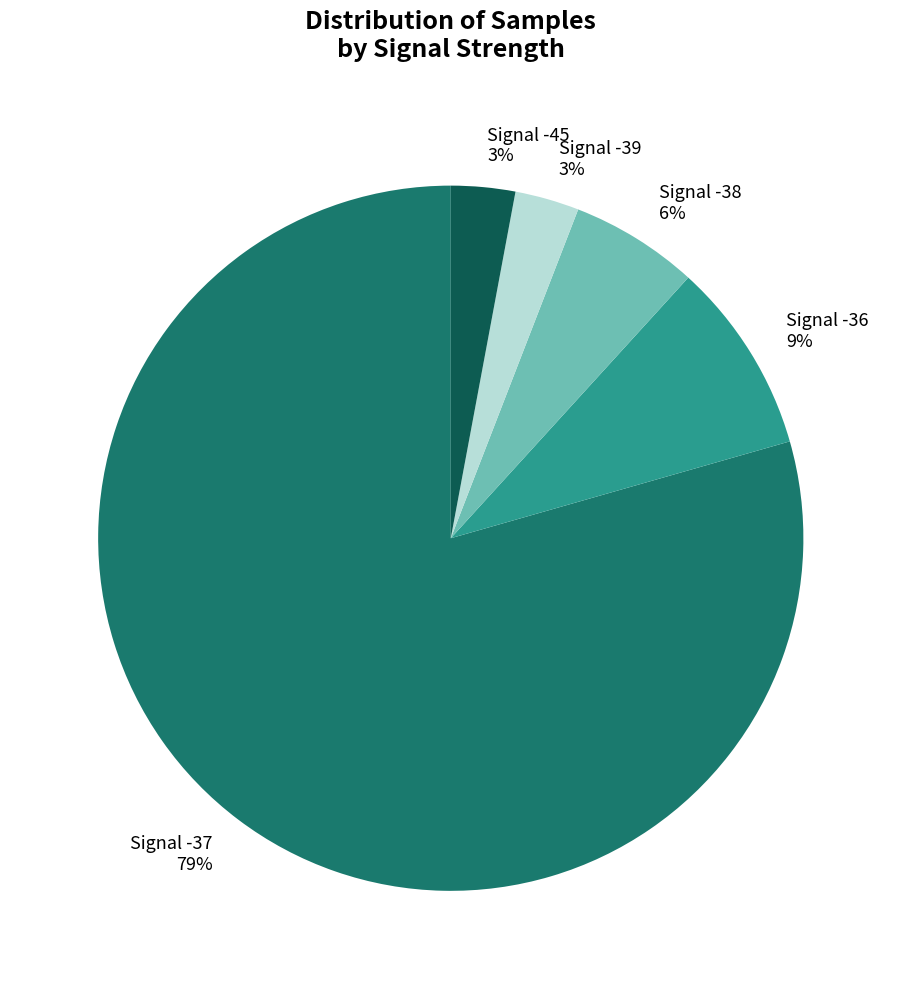

Which slice is the largest?

Signal -37